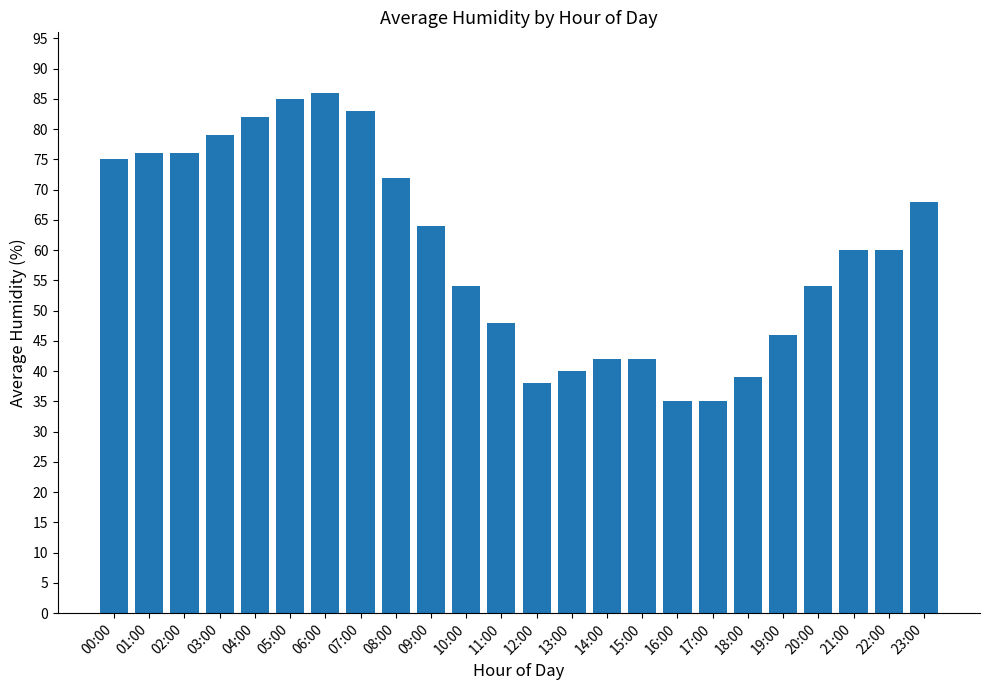

How many bars are there in total?

24